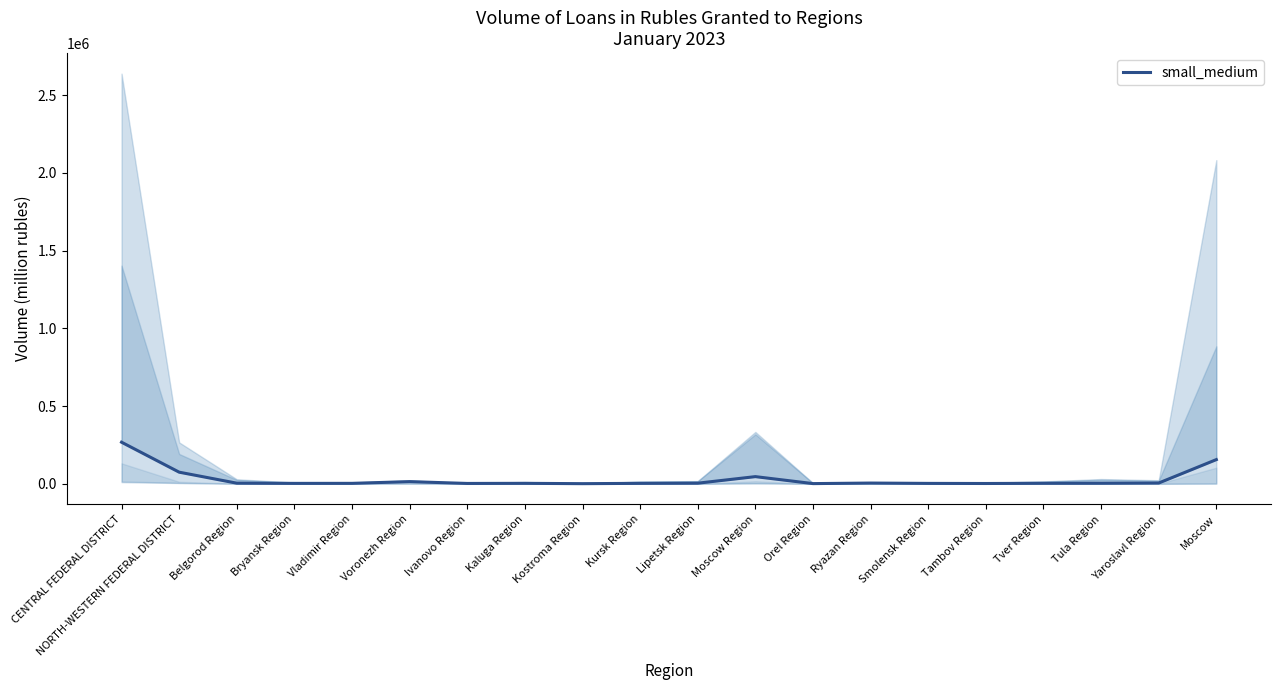

What value does the data have at Vladimir Region?

3311